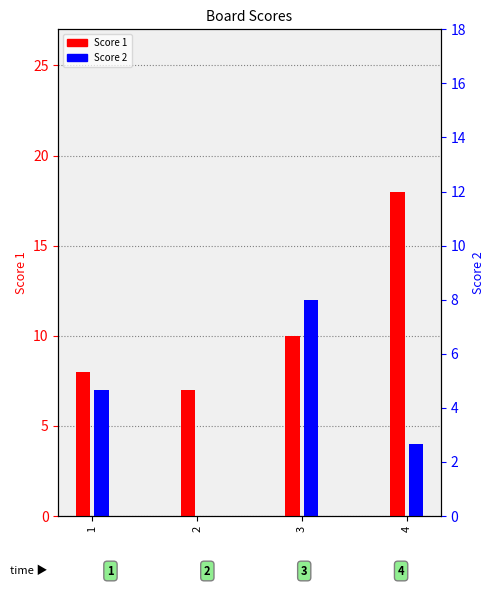

Where does the Score 2 series first go above 7?

3